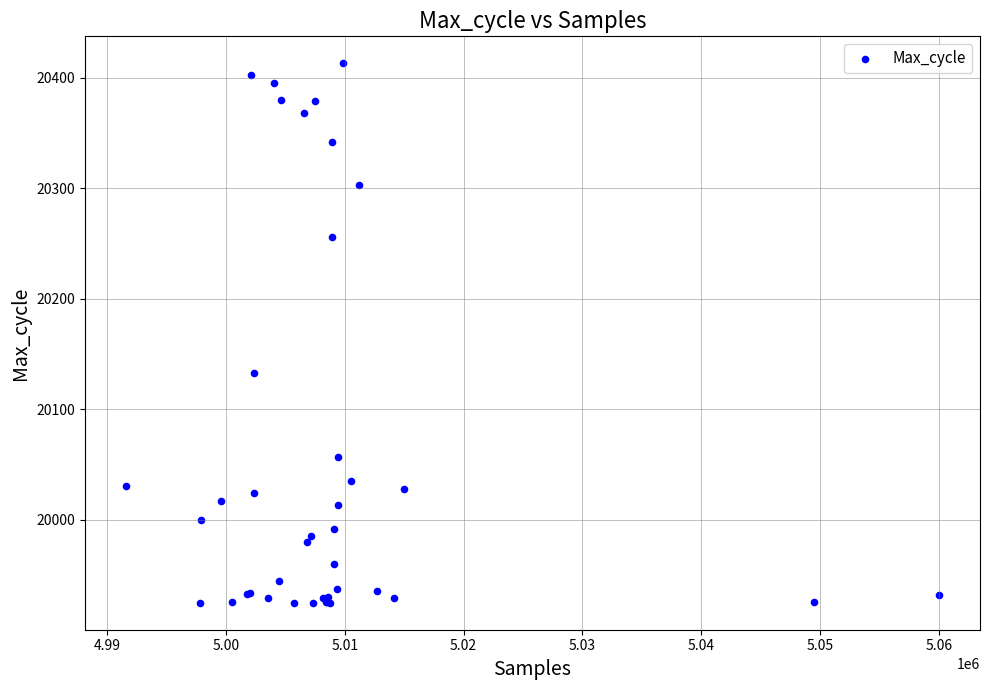

What Y value in the scatter plot is closest to 20169?

20133